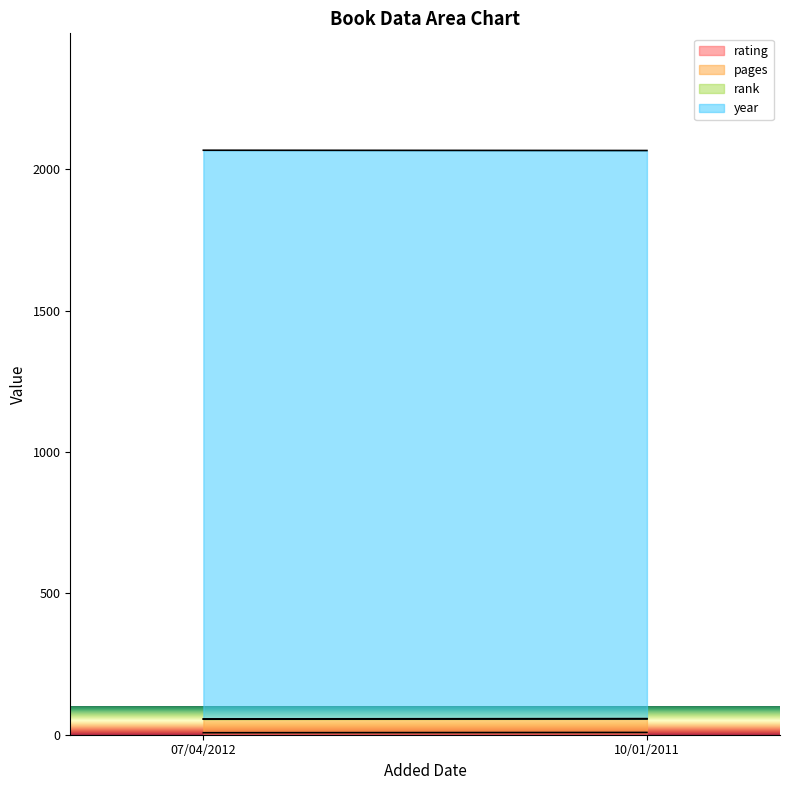

What is the sum of the rating values at 07/04/2012 and 10/01/2011?

15